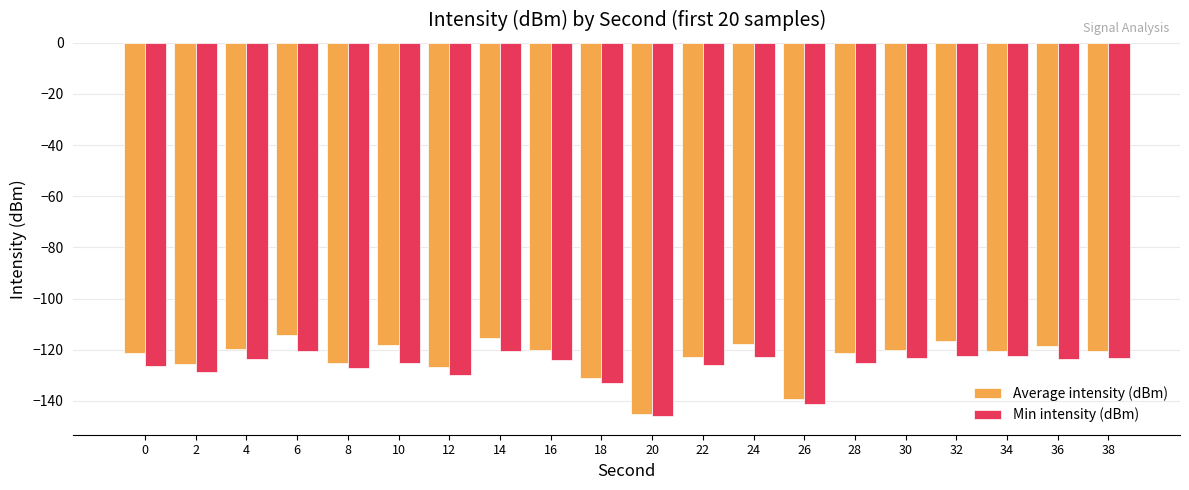

What is the difference between the maximum and minimum values in the Min intensity (dBm) series?

25.6